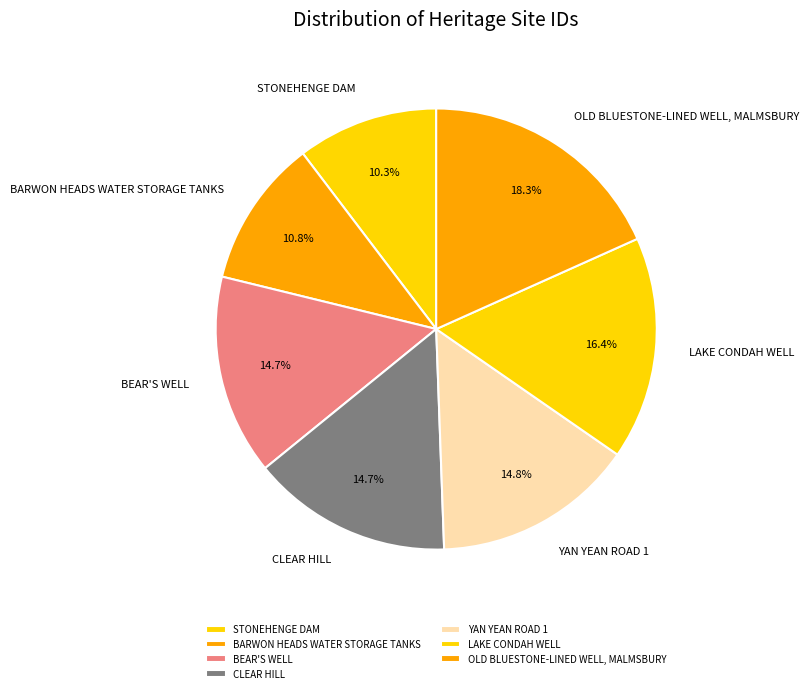

Approximately how many times larger is the value at BARWON HEADS WATER STORAGE TANKS compared to OLD BLUESTONE-LINED WELL, MALMSBURY?

0.6